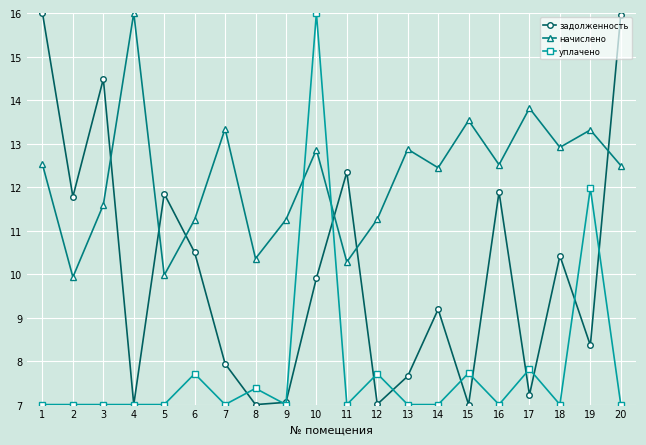

Reading left to right, transcribe all the data shown in this chart.

задолженность: 1=16.0	2=11.8	3=14.5	4=7.0	5=11.8	6=10.5	7=7.9	8=7.0	9=7.1	10=9.9	11=12.3	12=7.0	13=7.7	14=9.2	15=7.0	16=11.9	17=7.2	18=10.4	19=8.4	20=16.0
начислено: 1=12.5	2=9.9	3=11.6	4=16.0	5=10.0	6=11.3	7=13.3	8=10.4	9=11.3	10=12.9	11=10.3	12=11.3	13=12.9	14=12.4	15=13.5	16=12.5	17=13.8	18=12.9	19=13.3	20=12.5
уплачено: 1=7.0	2=7.0	3=7.0	4=7.0	5=7.0	6=7.7	7=7.0	8=7.4	9=7.0	10=16.0	11=7.0	12=7.7	13=7.0	14=7.0	15=7.7	16=7.0	17=7.8	18=7.0	19=12.0	20=7.0